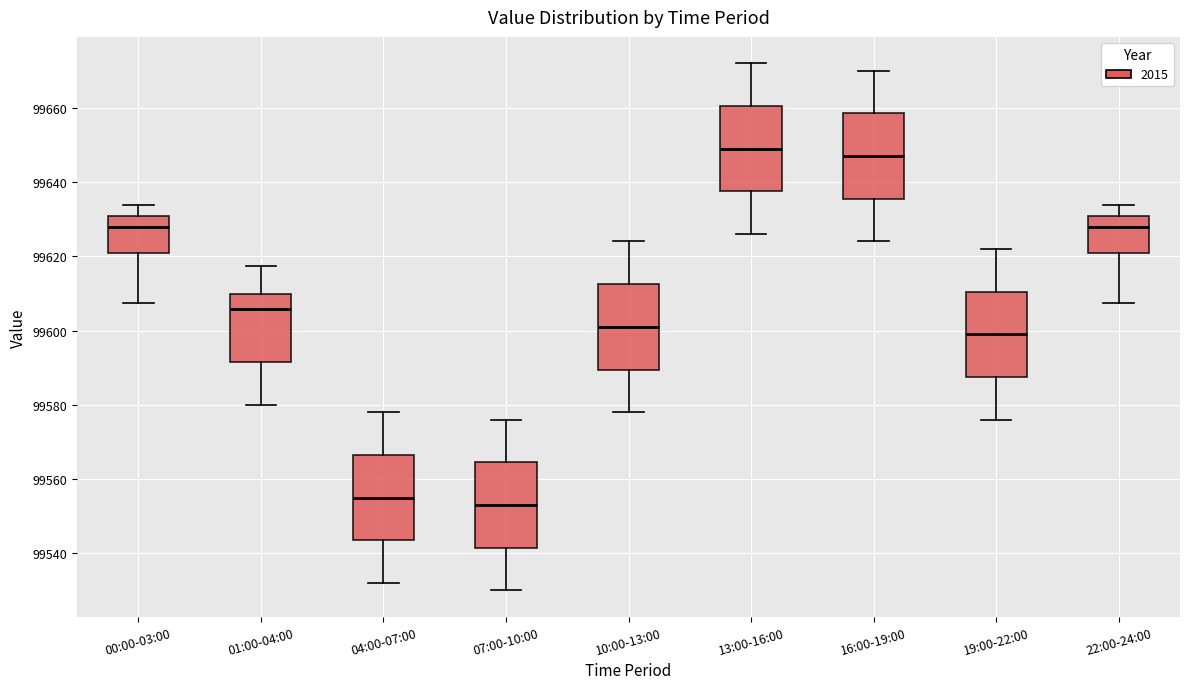

Which box has the highest median line?

13:00-16:00